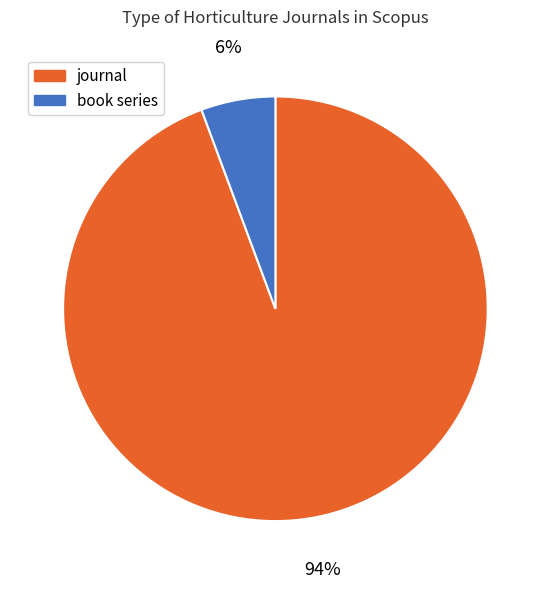

Does book series account for over 50% of the chart?

No